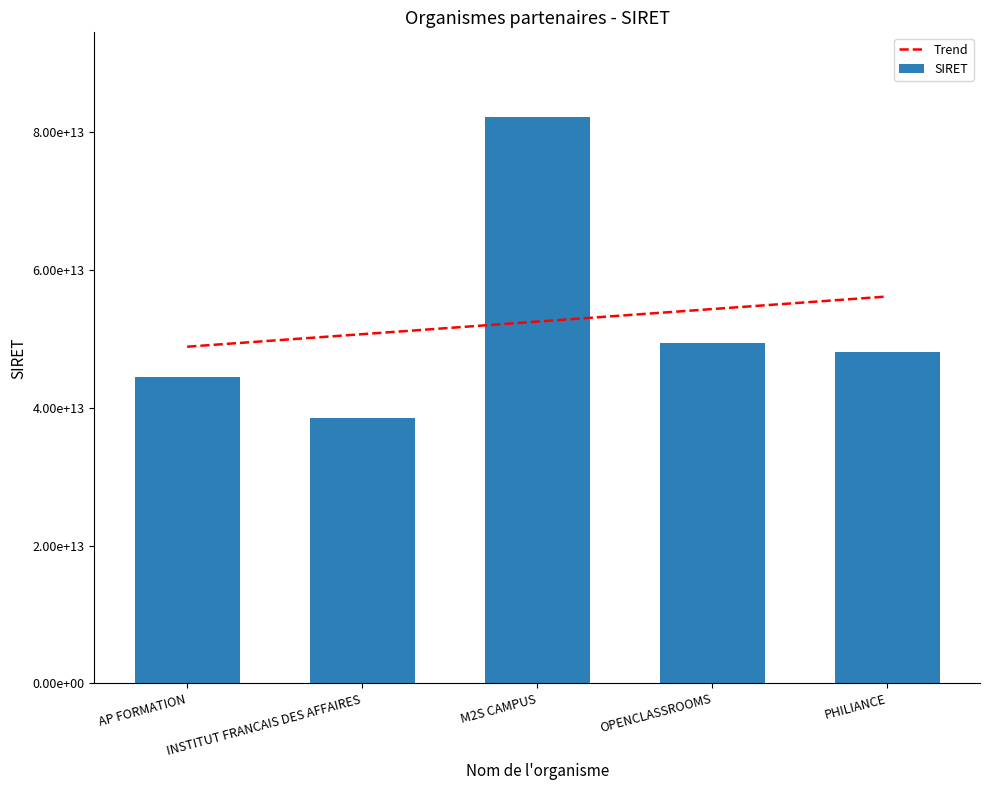

Which label corresponds to the smallest value in the chart?

INSTITUT FRANCAIS DES AFFAIRES